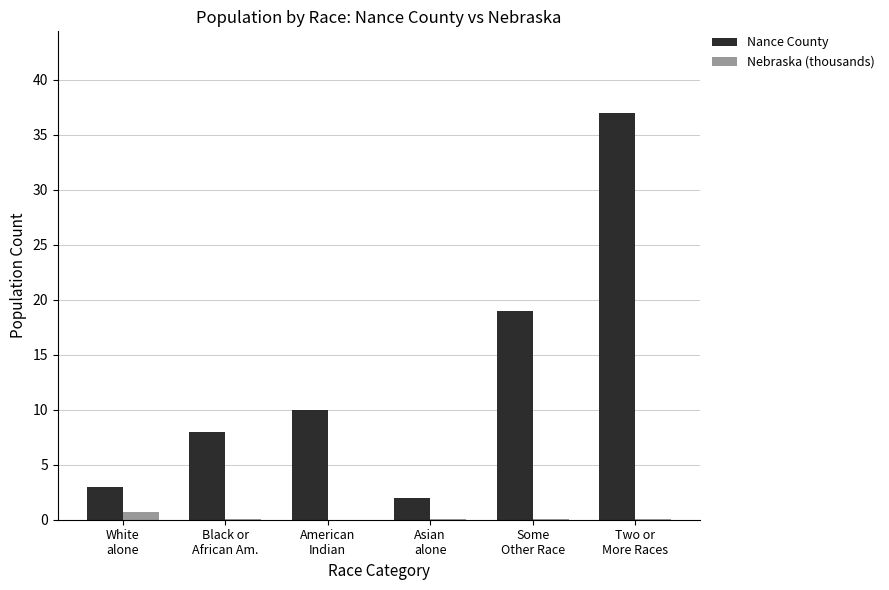

Which series has the largest total across all categories?

Nance County